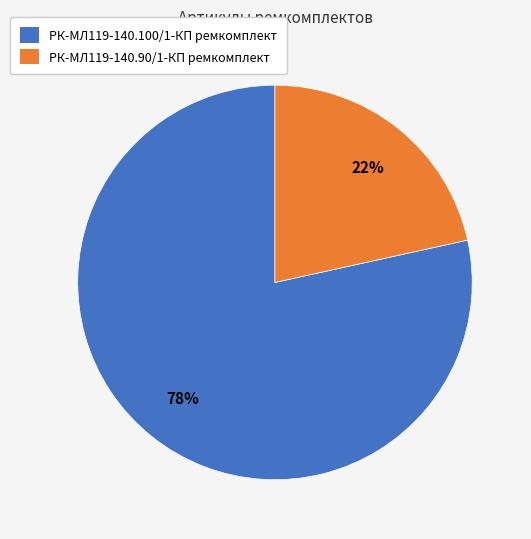

True or false: РК-МЛ119-140.90/1-КП ремкомплект accounts for 29% of the total.

False